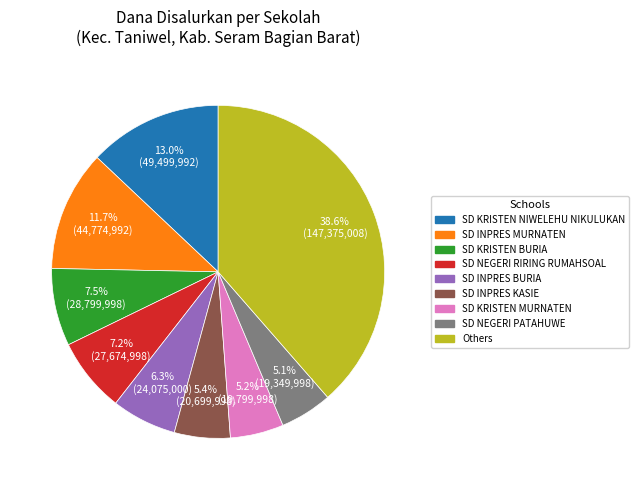

Does any single category account for the majority?

No